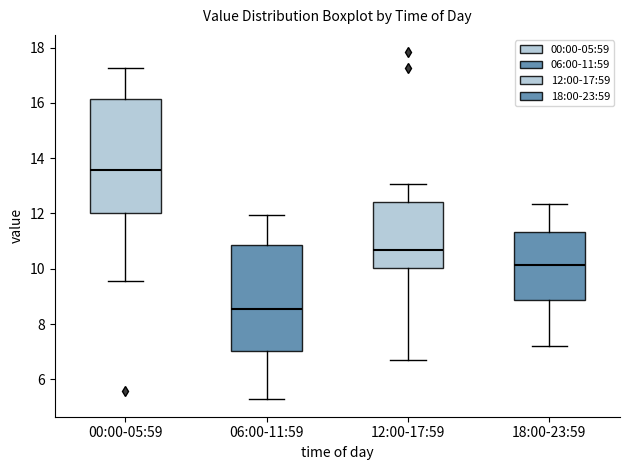

Where does the median line of the box for 12:00-17:59 sit on the y-axis? The values are not printed on the chart, so give them approximately, as read against the axis.

10.6